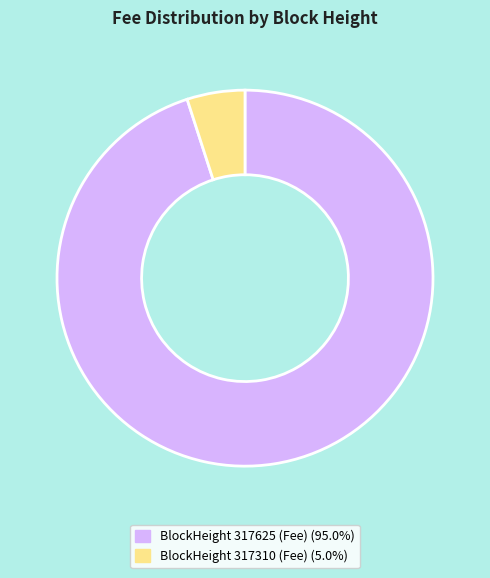

Is there a majority slice in this chart?

Yes